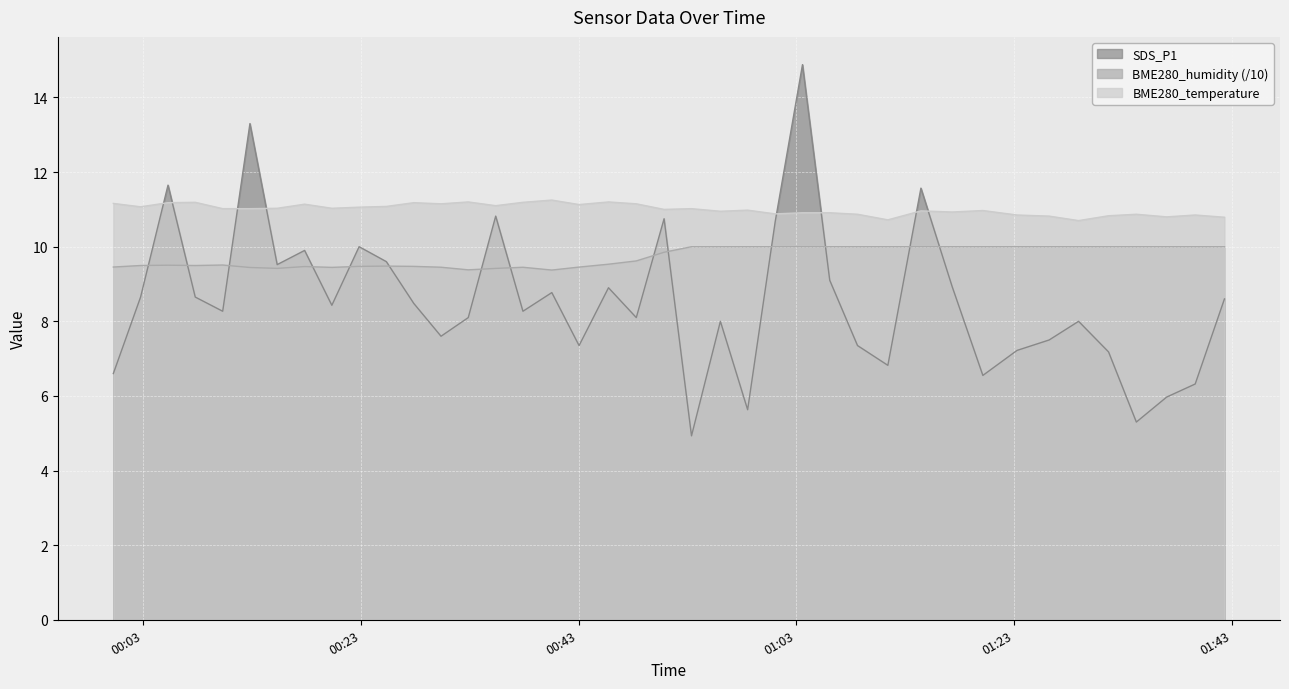

True or false: BME280_temperature and BME280_humidity intersect in this chart.

False